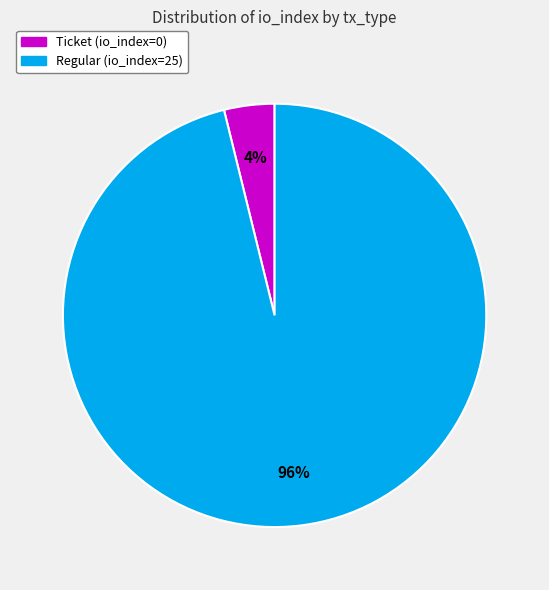

Combined, do Regular (io_index=25) and Ticket (io_index=0) account for over 50%?

Yes